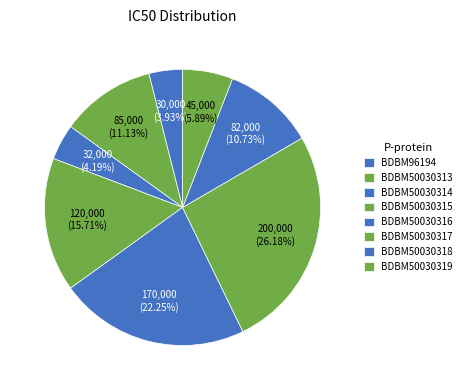

Is BDBM50030319 the majority of the pie?

No